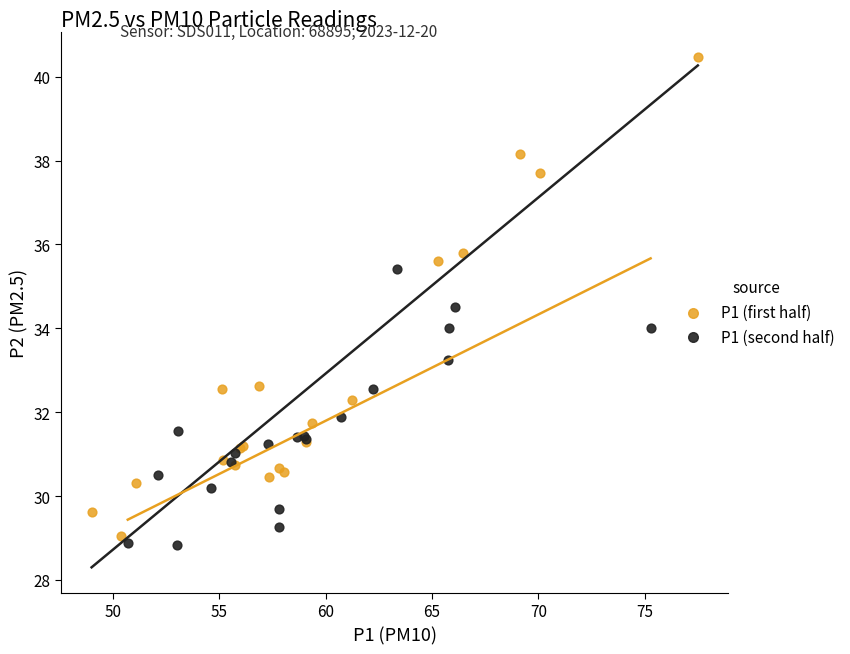

What are all the series names shown in the legend?

P1 (first half), P1 (second half)